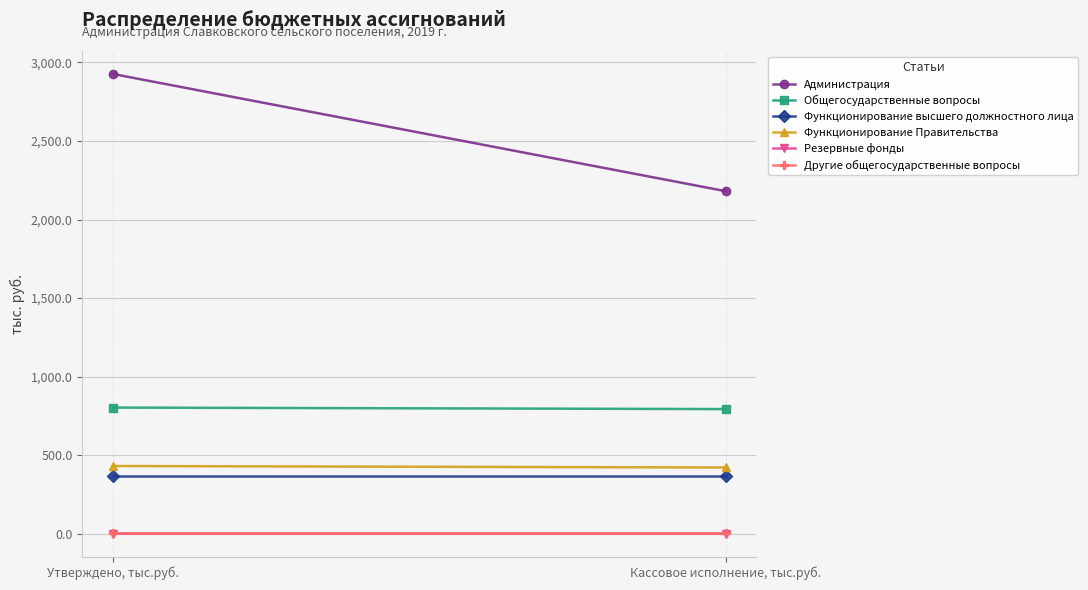

What is the label of the 1st point from the left?

Утверждено, тыс.руб.